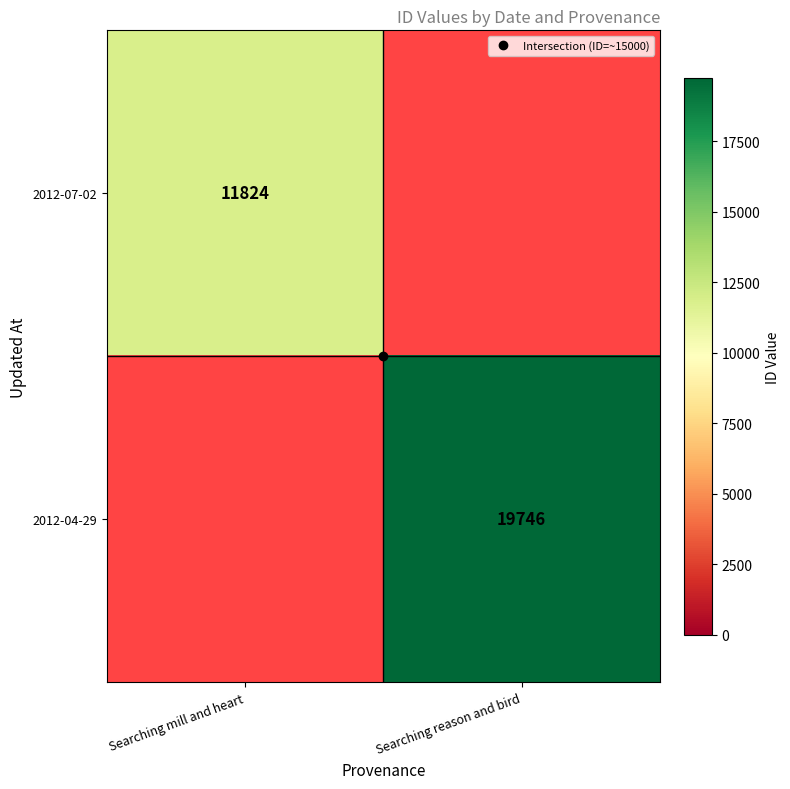

The value of 2012-04-29 at Searching reason and bird is 10536. True or false?

False